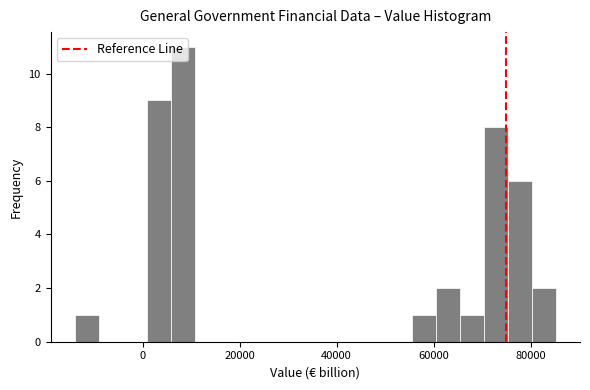

Read against the x-axis, roughly where is the centre of the tallest bar?

8000